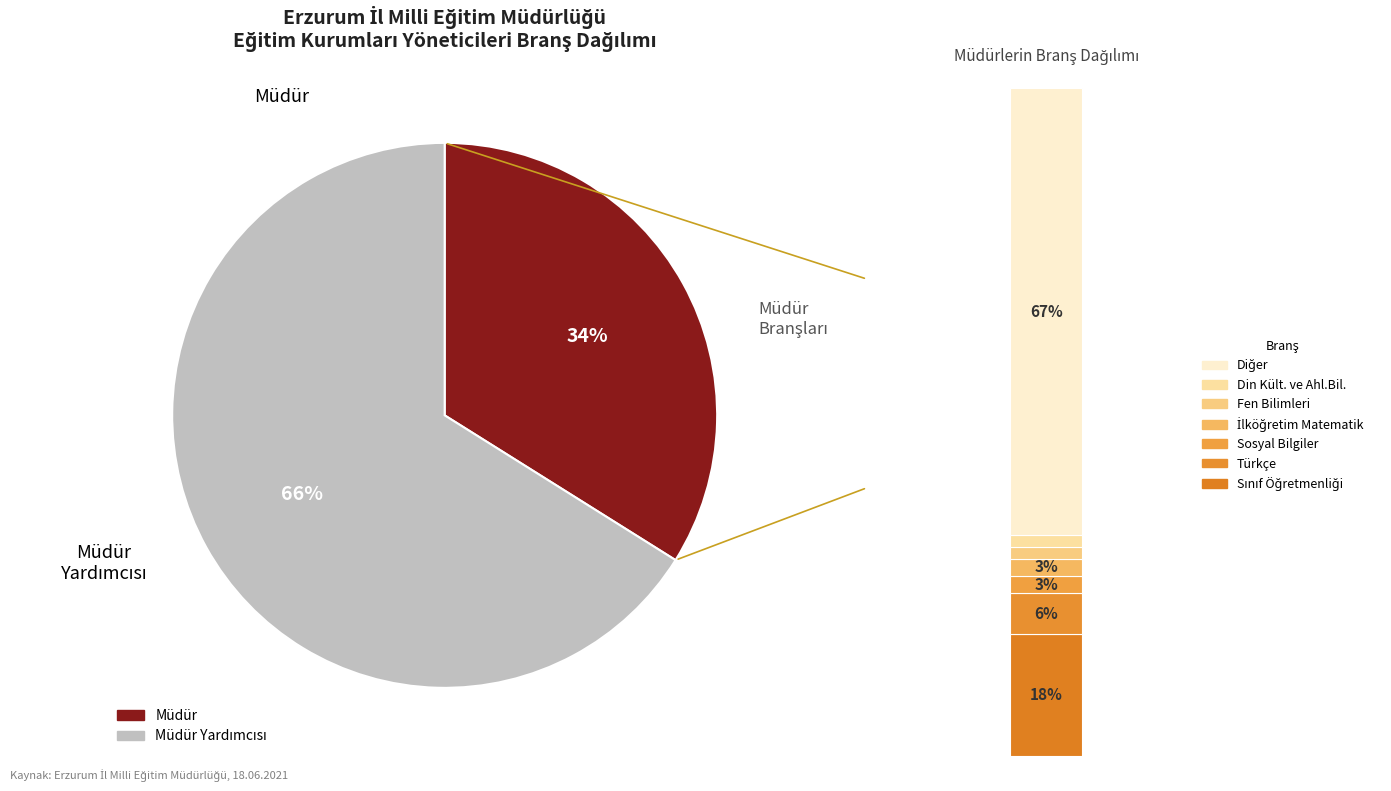

Approximately how many times larger is the value at Müdür Yardımcısı compared to Müdür?

1.9